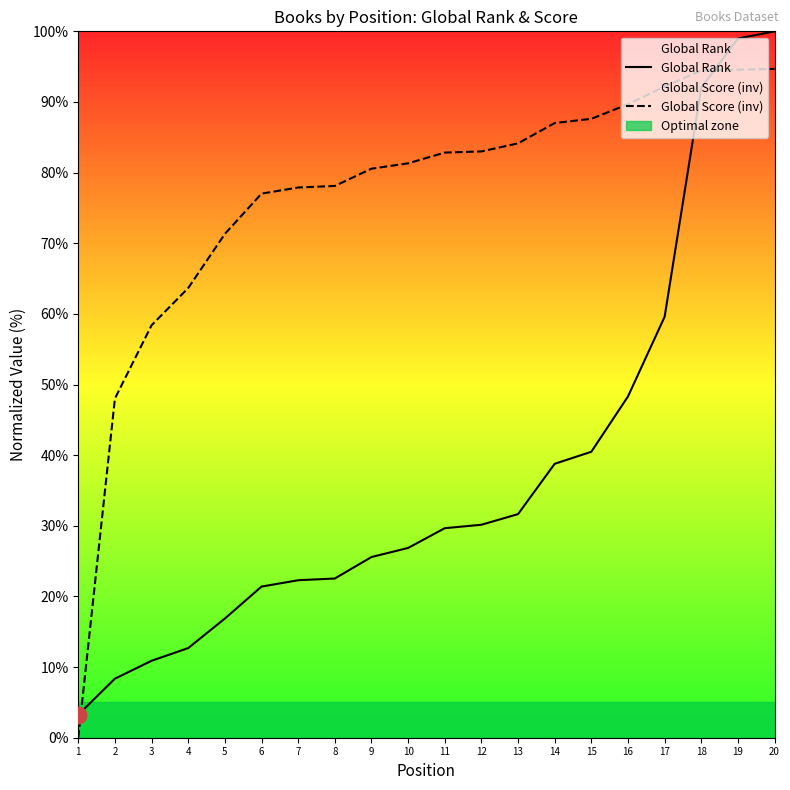

Reading left to right, transcribe all the data shown in this chart.

Global Rank: 3.3	8.4	10.9	12.7	16.9	21.4	22.3	22.5	25.6	26.9	29.7	30.1	31.7	38.8	40.5	48.3	59.6	92.0	99.0	100.0
Global Score (inv): 0.0	48.0	58.4	63.7	71.3	77.0	77.9	78.1	80.6	81.3	82.8	83.0	84.1	87.0	87.6	89.7	92.2	94.5	94.6	94.7